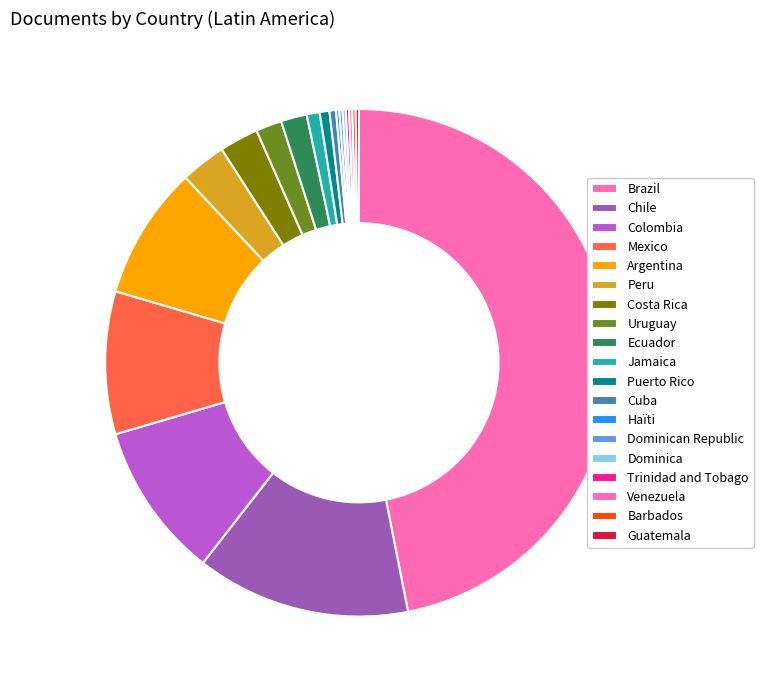

What portion of the pie excludes Argentina?

91.5%